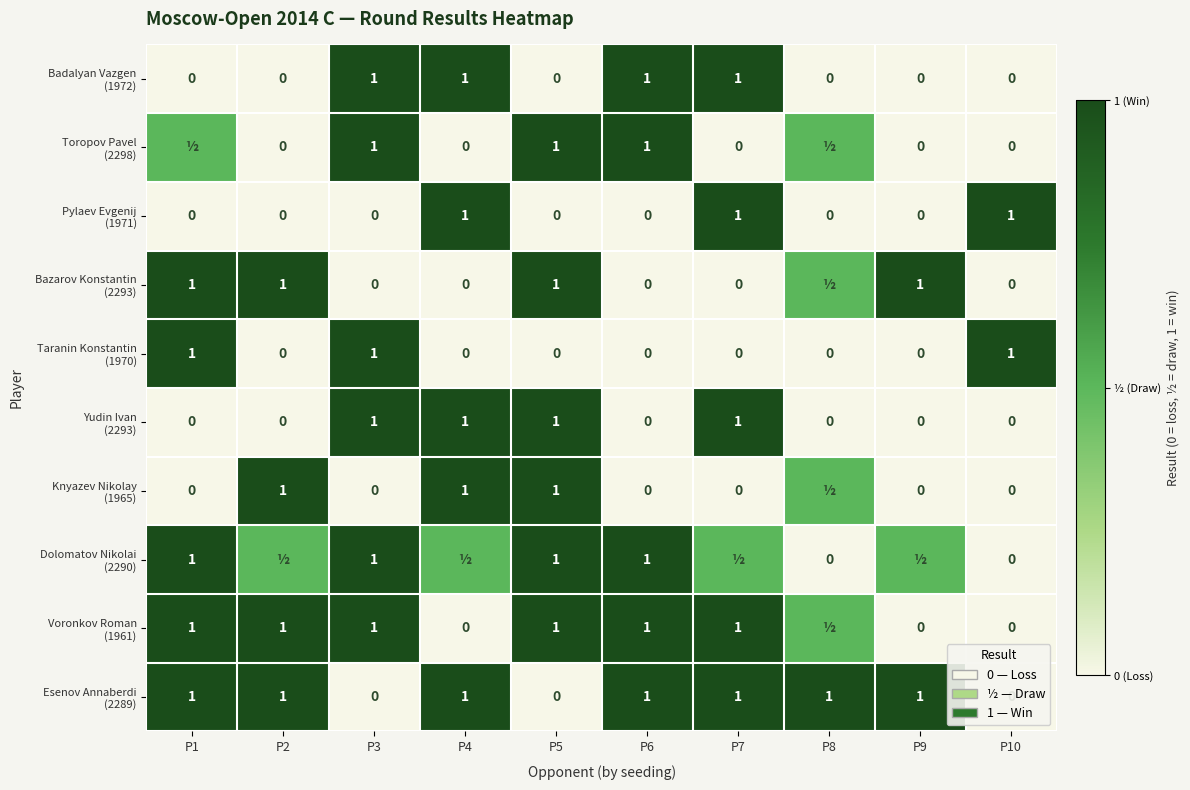

What is the spread (max minus min) of values at P5?

1.0